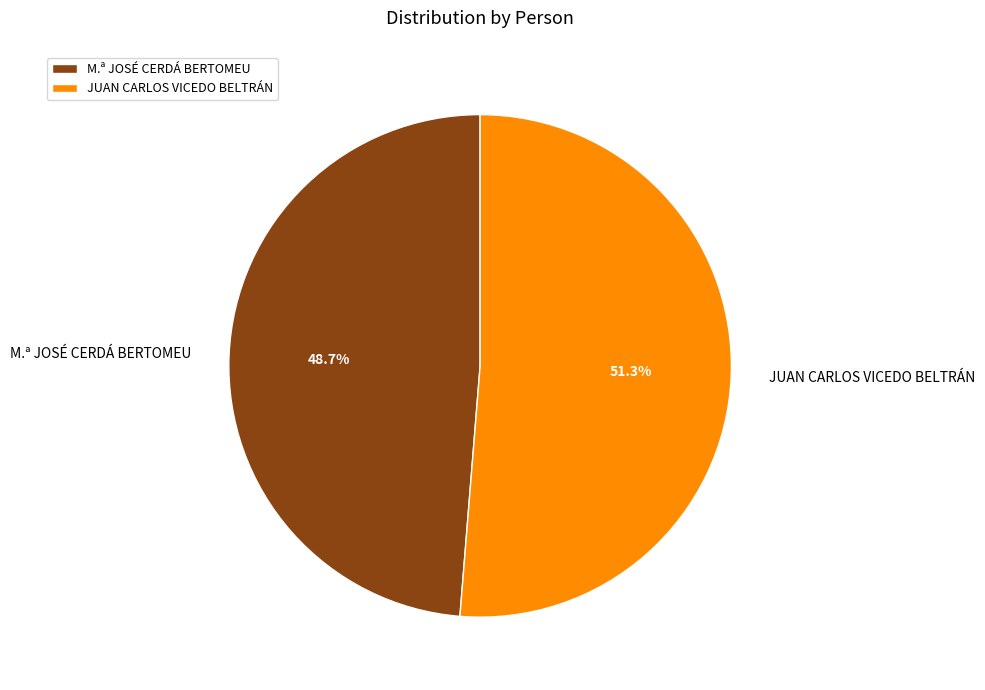

Count the number of slices in the pie.

2